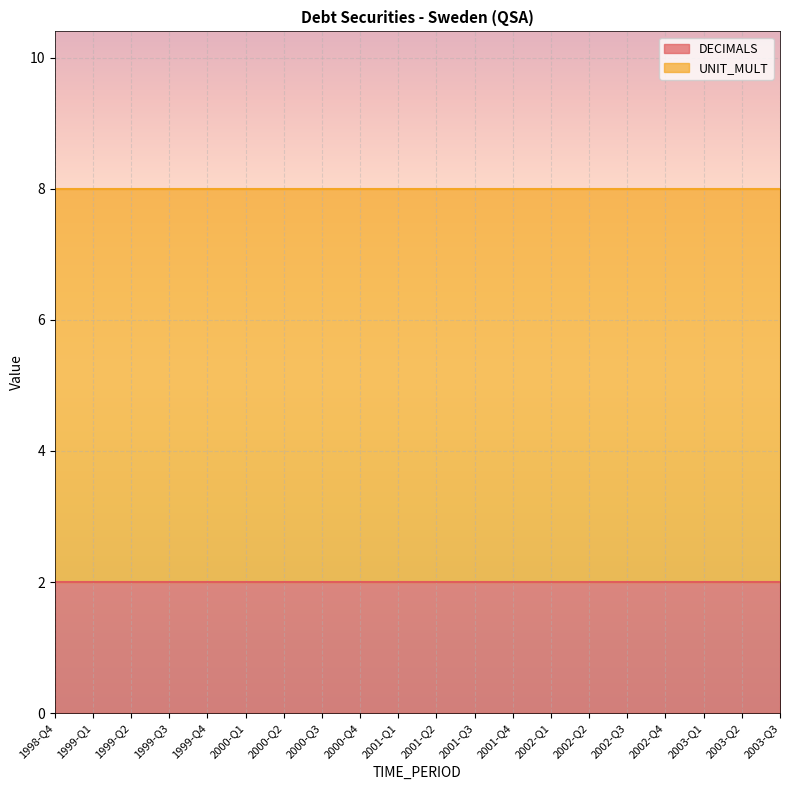

What is the minimum value shown in the chart?

2